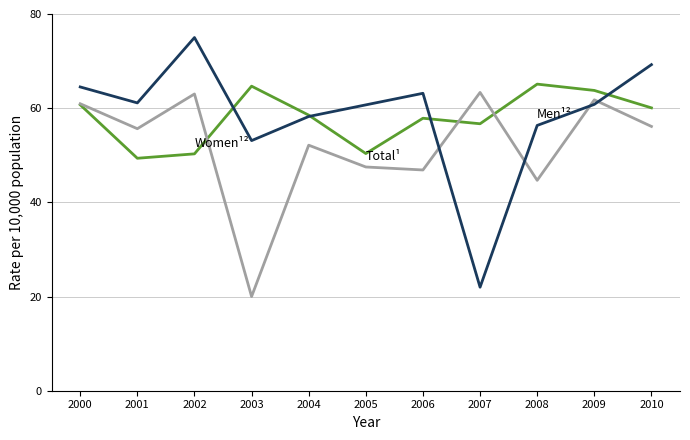

Which category has the lowest value across all series?

2003